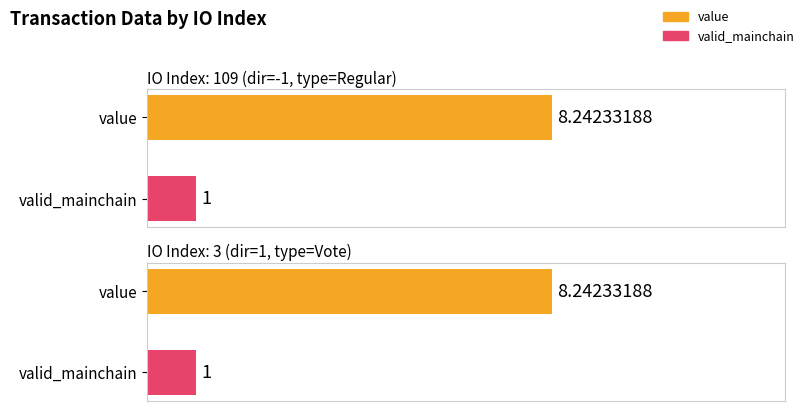

What is the minimum value shown in the chart?

1.0